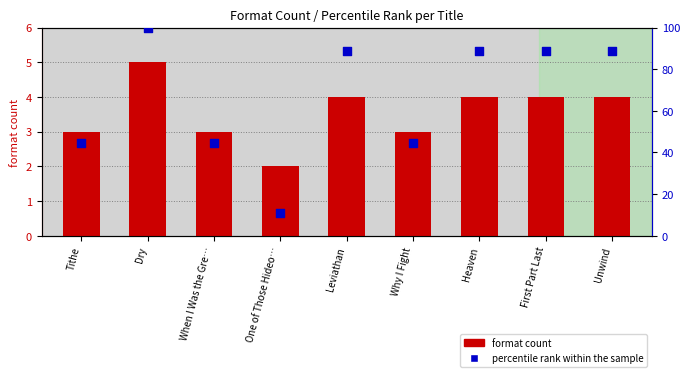

Which series has the widest spread of Y values?

percentile rank within the sample